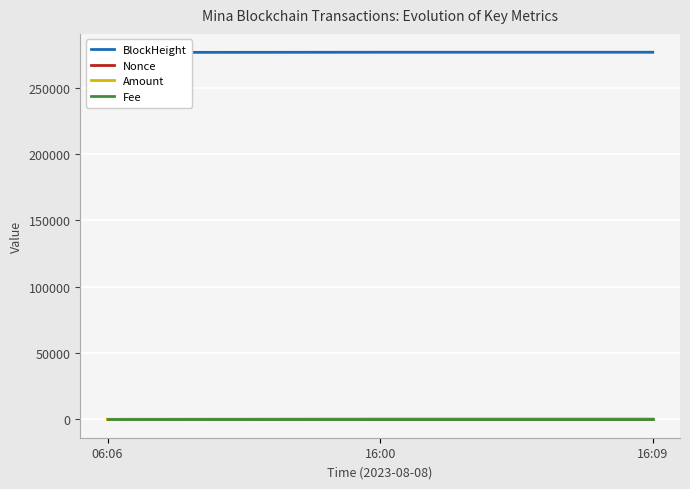

Reading left to right, what are all the values shown in this chart?

BlockHeight: 276665.0	276791.0	276794.0
Nonce: 3.0	4.0	0.0
Amount: 2.0	314.5	315.5
Fee: 0.0	0.0	0.0